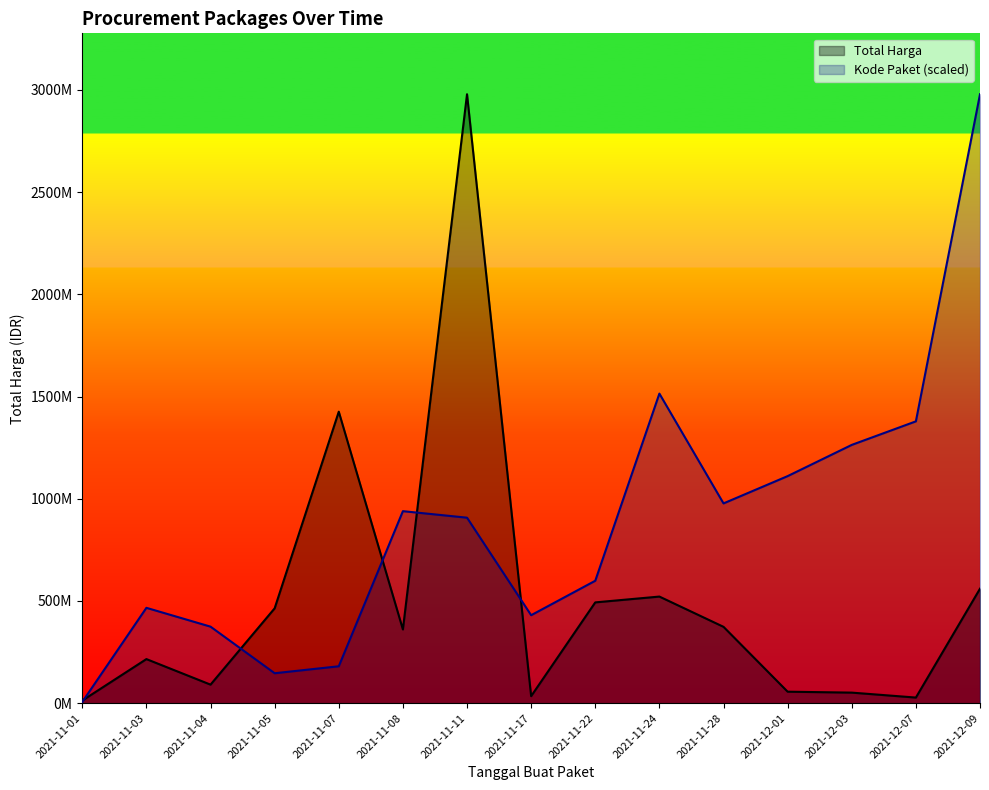

At which category does Total Harga reach its first local peak?

2021-11-03